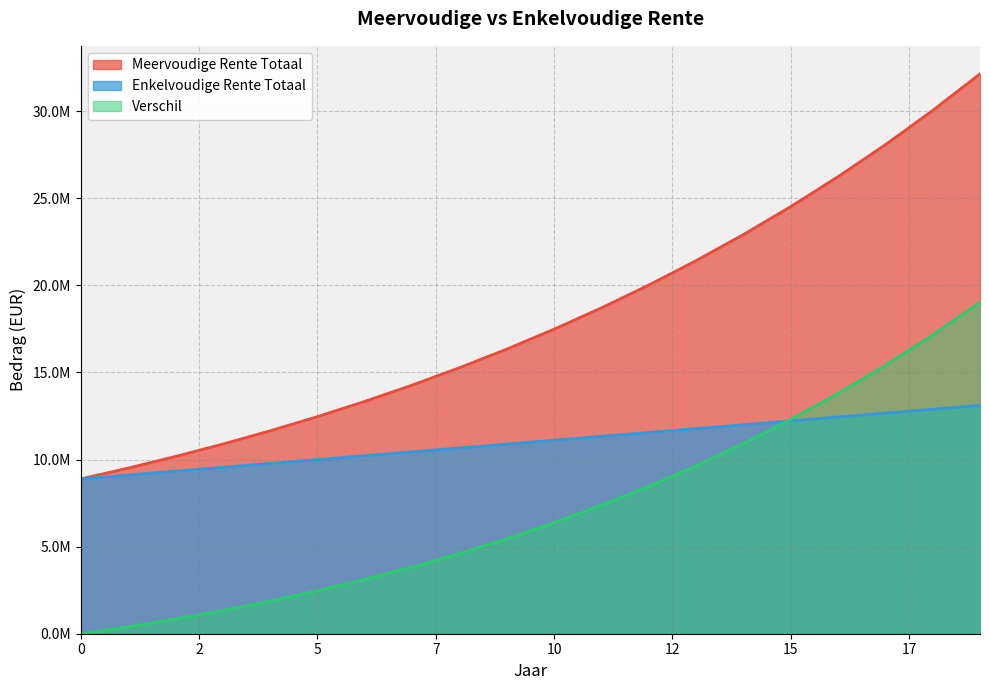

True or false: Meervoudige Rente Totaal and Verschil cross at least once.

False